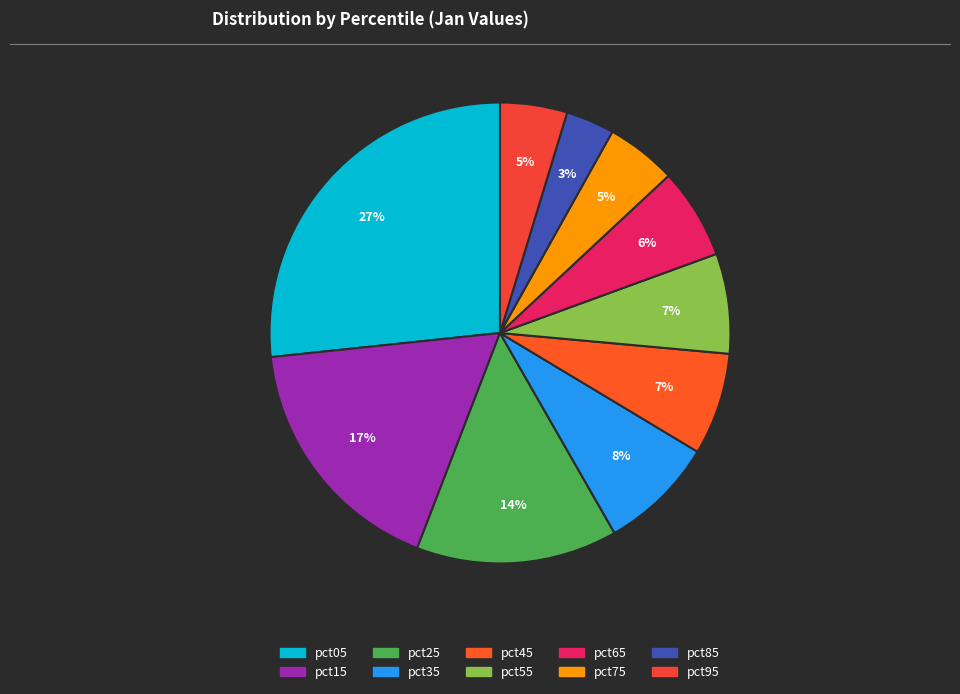

Count the number of slices in the pie.

10